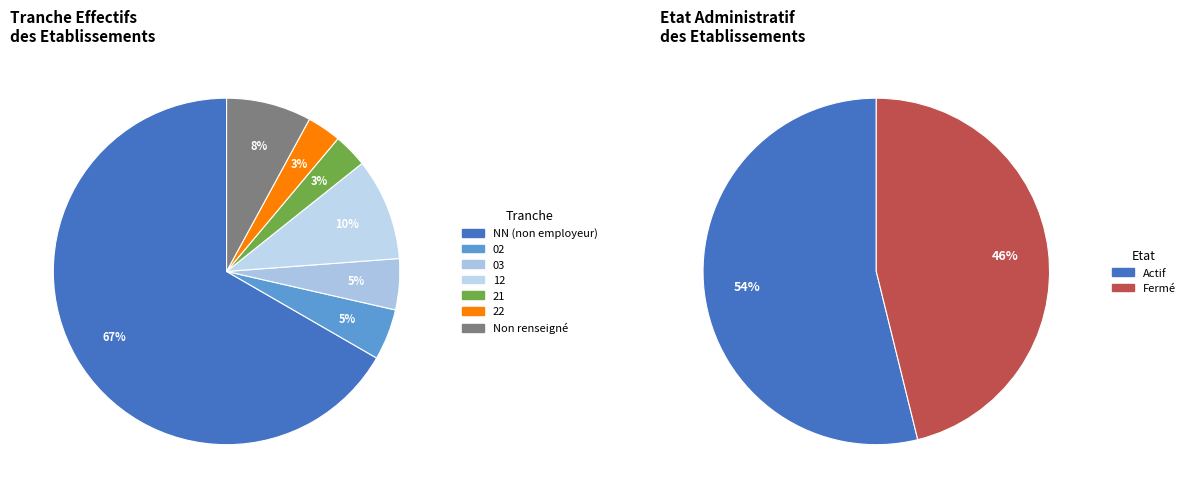

What is the change in value from 02 to ?

-3